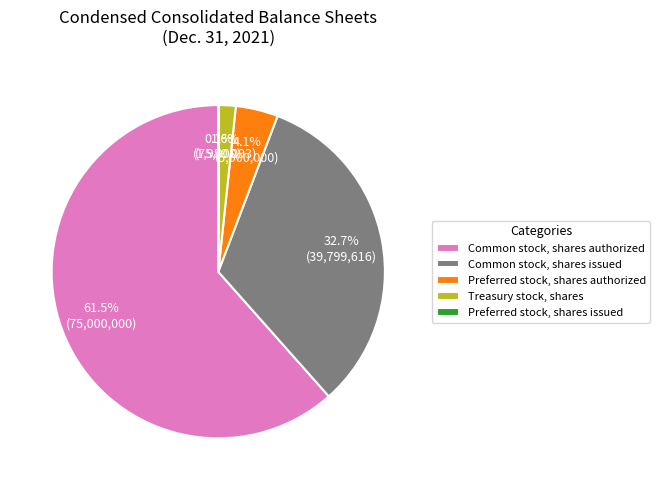

Which has a higher value, Preferred stock, shares authorized or Treasury stock, shares?

Preferred stock, shares authorized